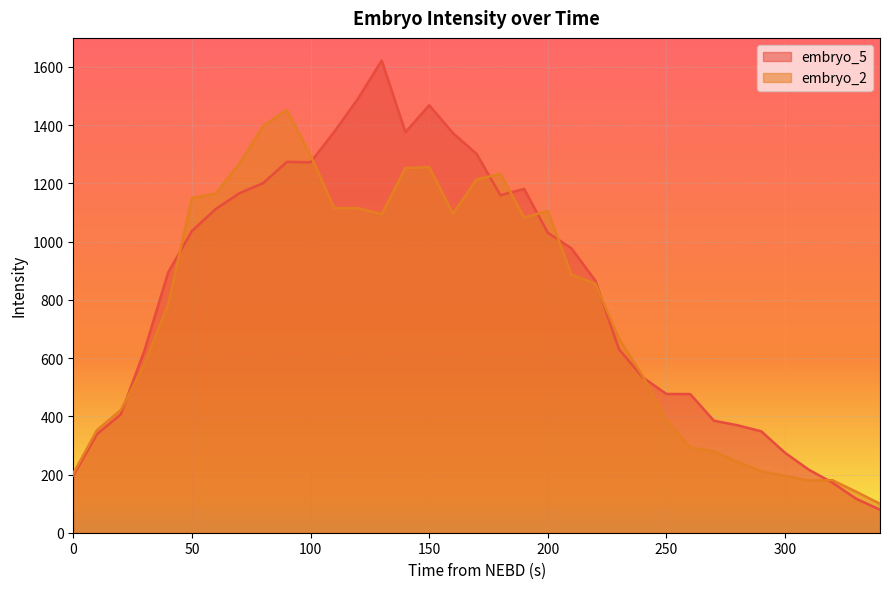

Which series has the largest range (max minus min)?

embryo_5